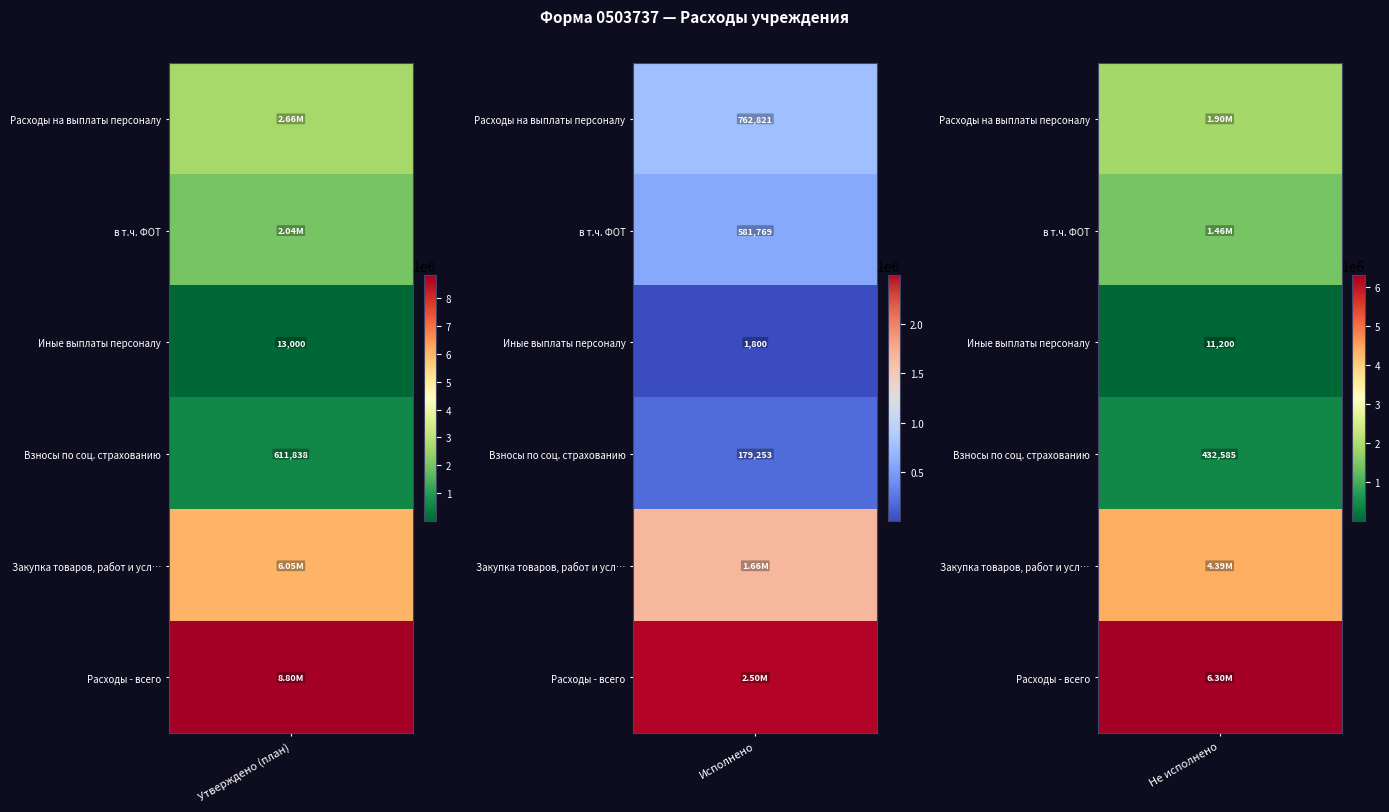

Which series changed the most between 1 and 2?

Расходы - всего